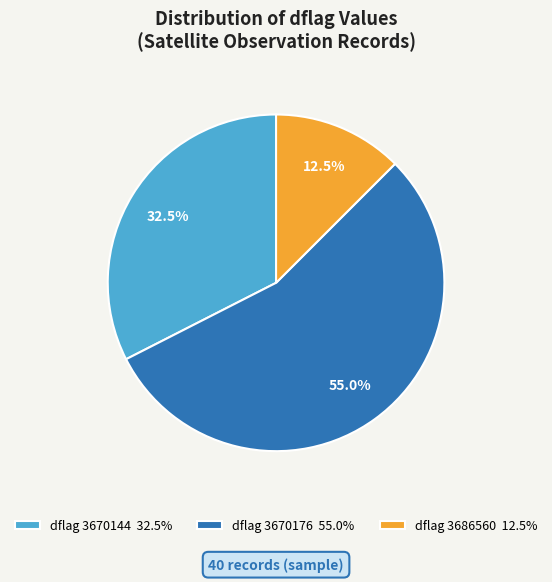

Which has a higher value, dflag 3670176 55.0% or dflag 3686560 12.5%?

dflag 3670176 55.0%